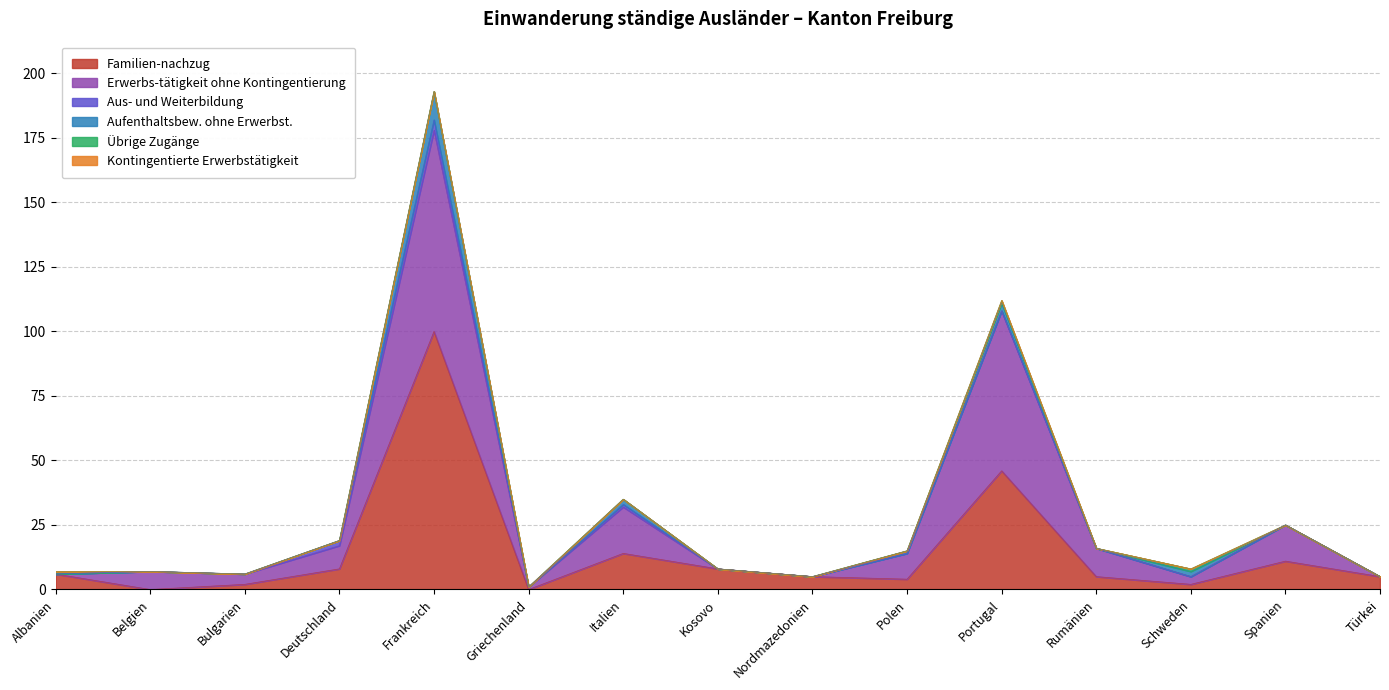

What is the maximum value shown in the chart?

100